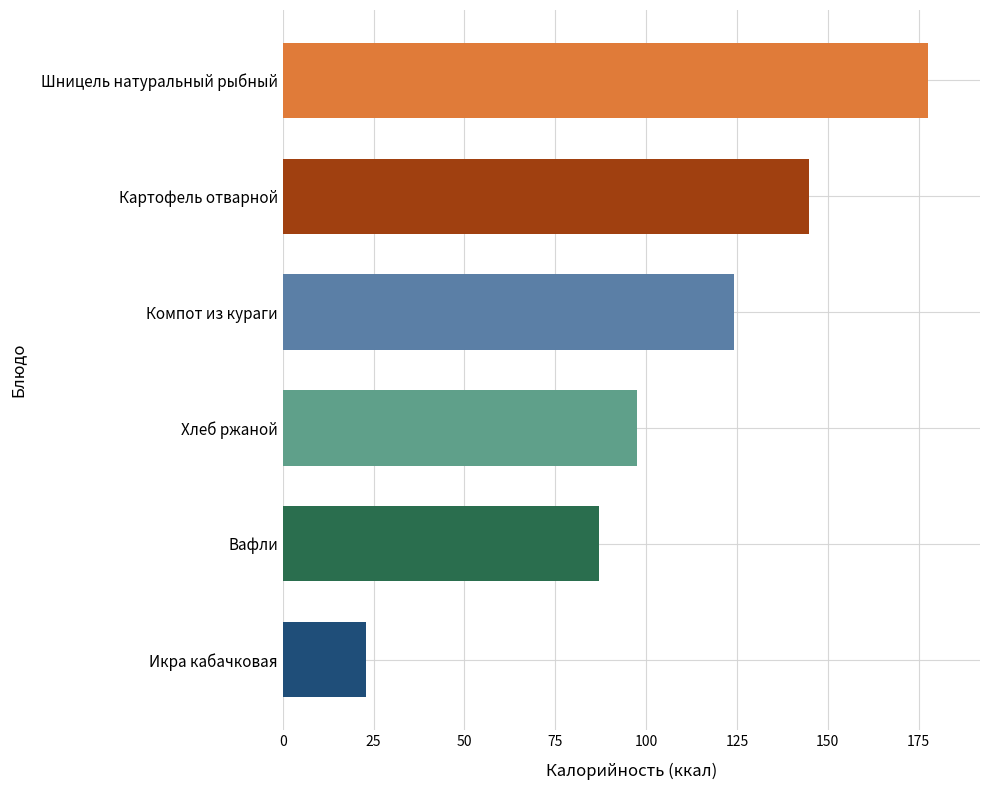

Is it true that the value at Компот из кураги is 181.0?

False